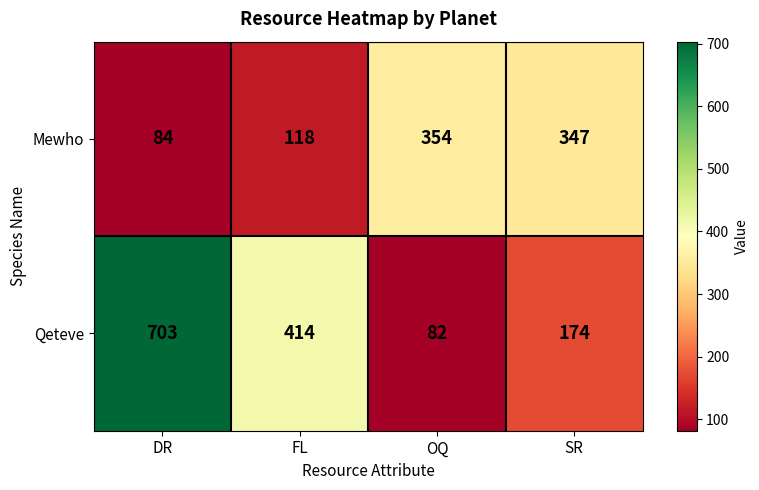

Is it true that Mewho equals 347 at SR?

True